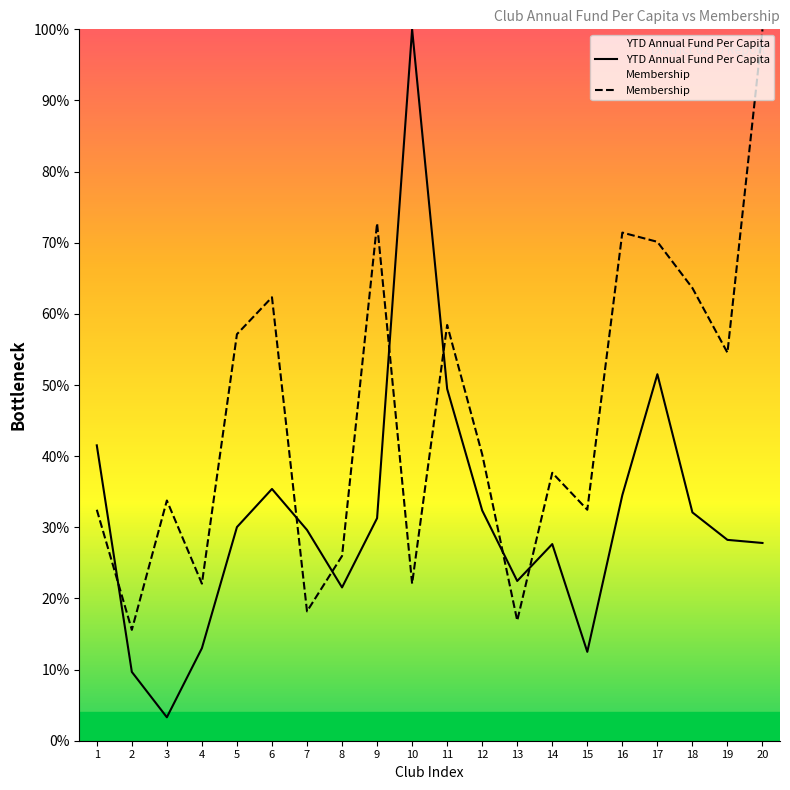

What are all the series names shown in the legend?

YTD Annual Fund Per Capita, Membership